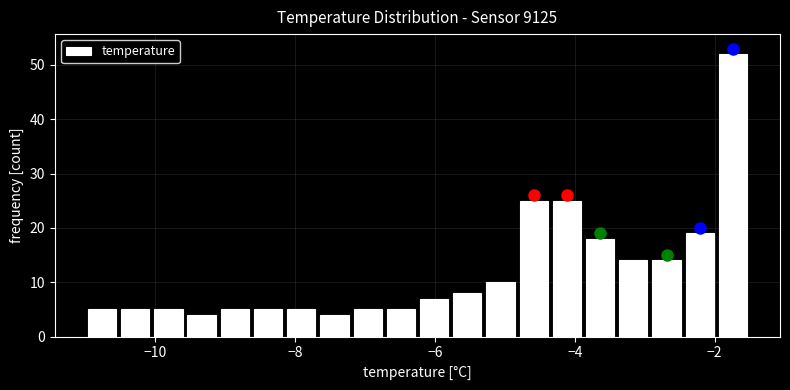

Read against the x-axis, roughly where is the centre of the tallest bar?

-1.8